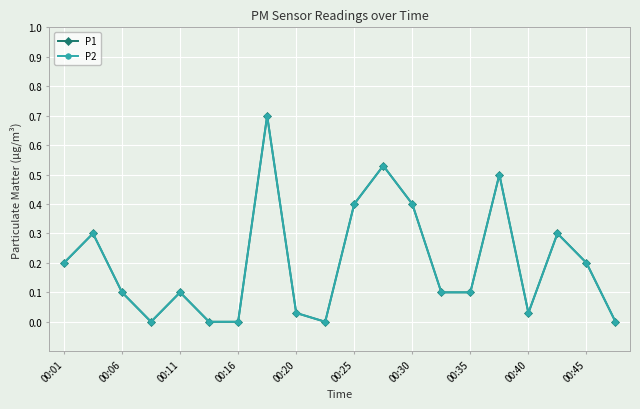

List the series in order of their peak value, highest first.

P1, P2